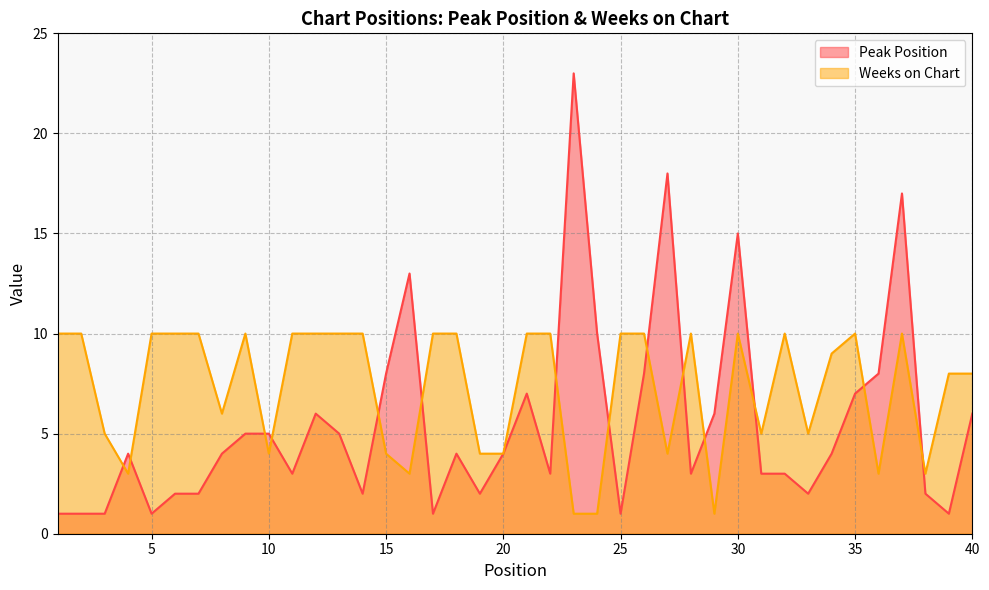

Reading left to right, extract all data points from this chart.

Peak Position: 1	1	1	4	1	2	2	4	5	5	3	6	5	2	8	13	1	4	2	4	7	3	23	10	1	8	18	3	6	15	3	3	2	4	7	8	17	2	1	6
Weeks on Chart: 10	10	5	3	10	10	10	6	10	4	10	10	10	10	4	3	10	10	4	4	10	10	1	1	10	10	4	10	1	10	5	10	5	9	10	3	10	3	8	8